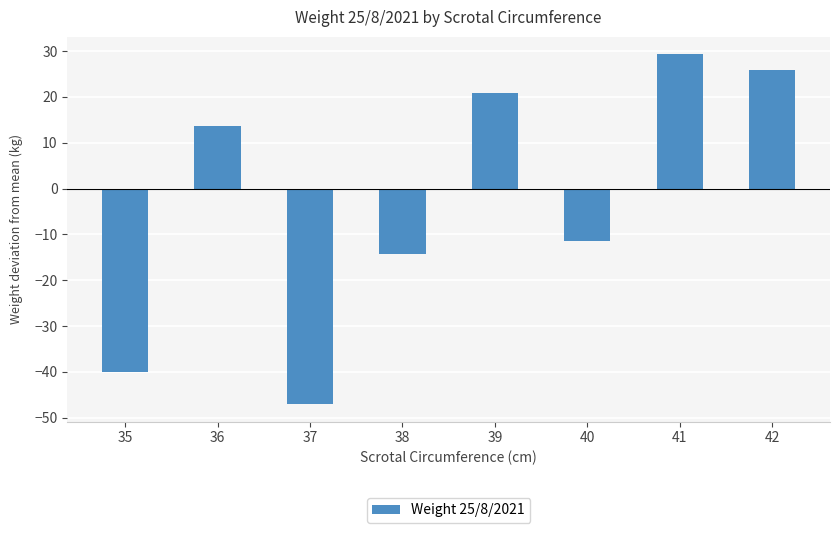

How many bars are there in total?

8